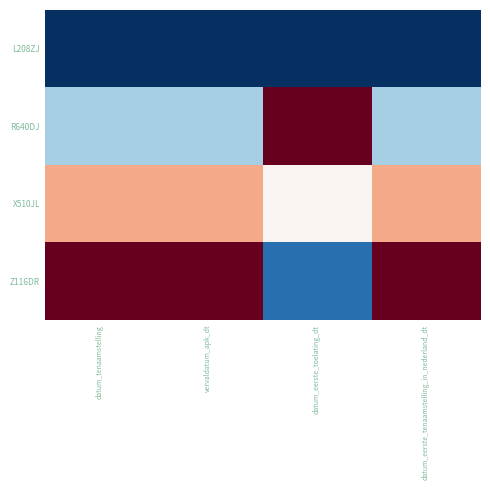

Which has a higher value, datum_tenaamstelling or vervaldatum_apk_dt?

datum_tenaamstelling